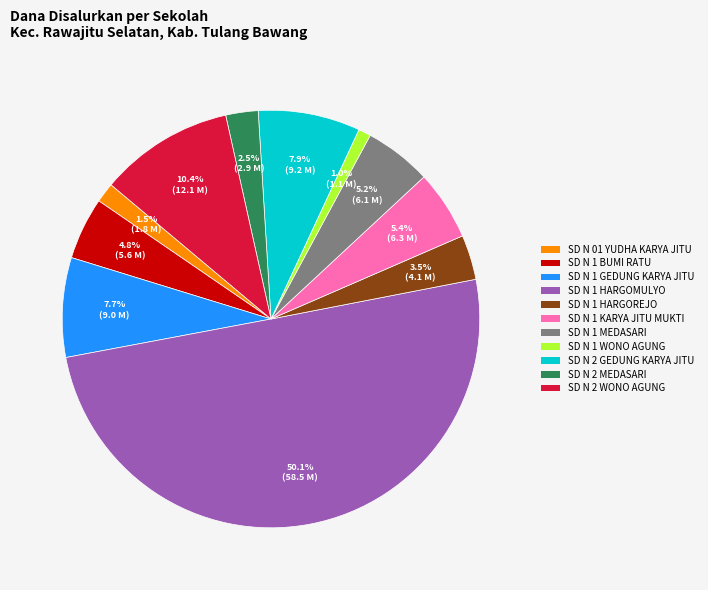

Is there any slice that represents more than half of the pie?

Yes